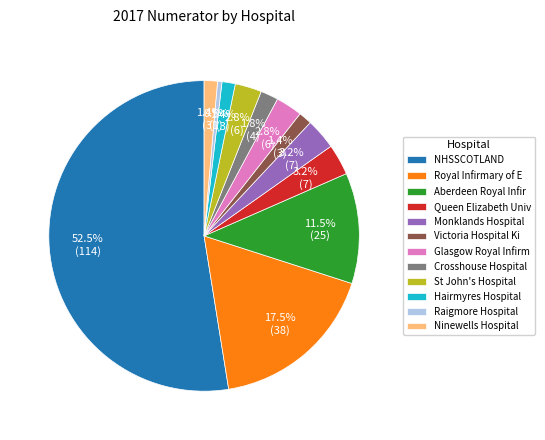

How many segments does this pie chart have?

12